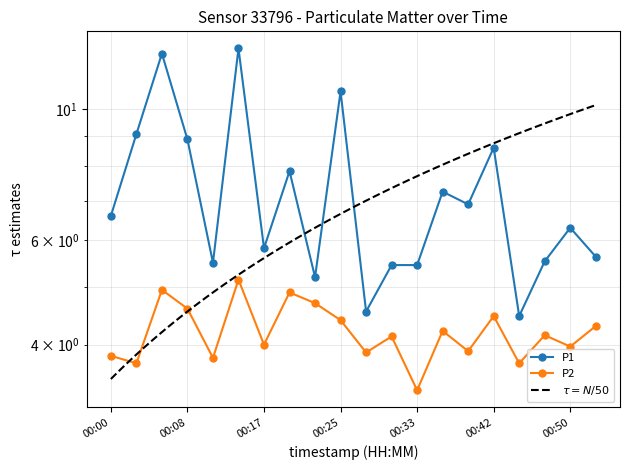

Rank the series by their maximum value, from highest to lowest.

P1, P2